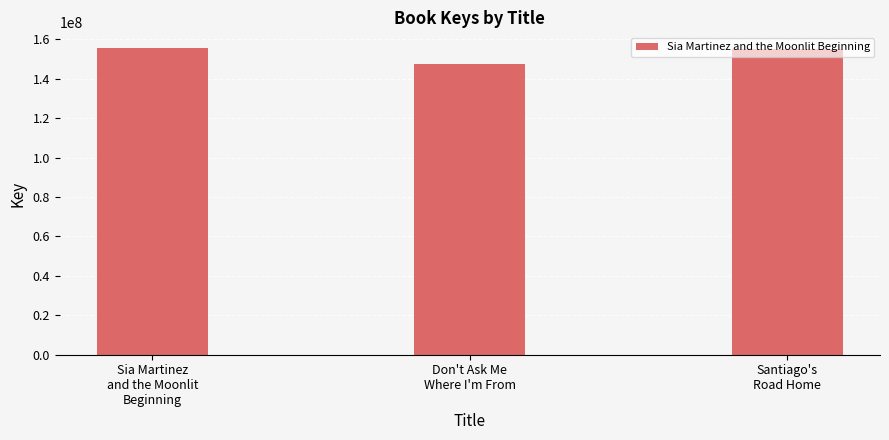

What is the difference between the maximum and second lowest values?

452066